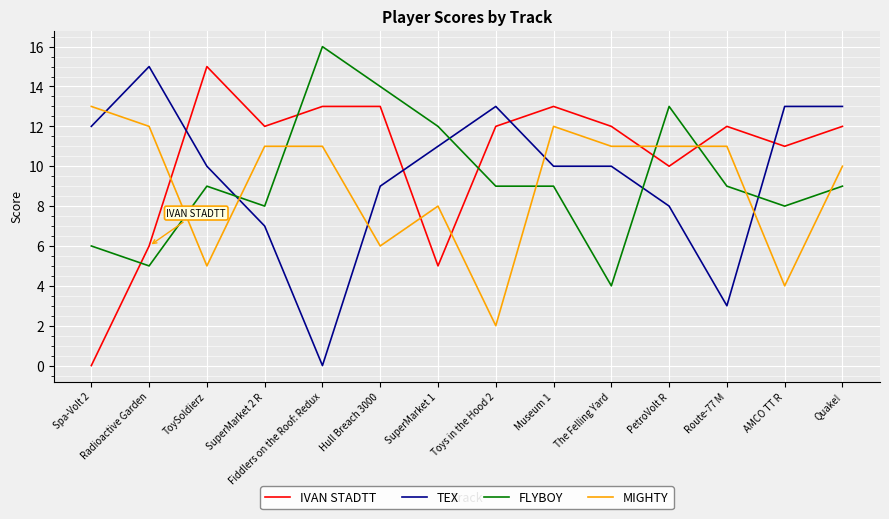

At SuperMarket 2 R, list the series in order from smallest to largest.

TEX, FLYBOY, MIGHTY, IVAN STADTT